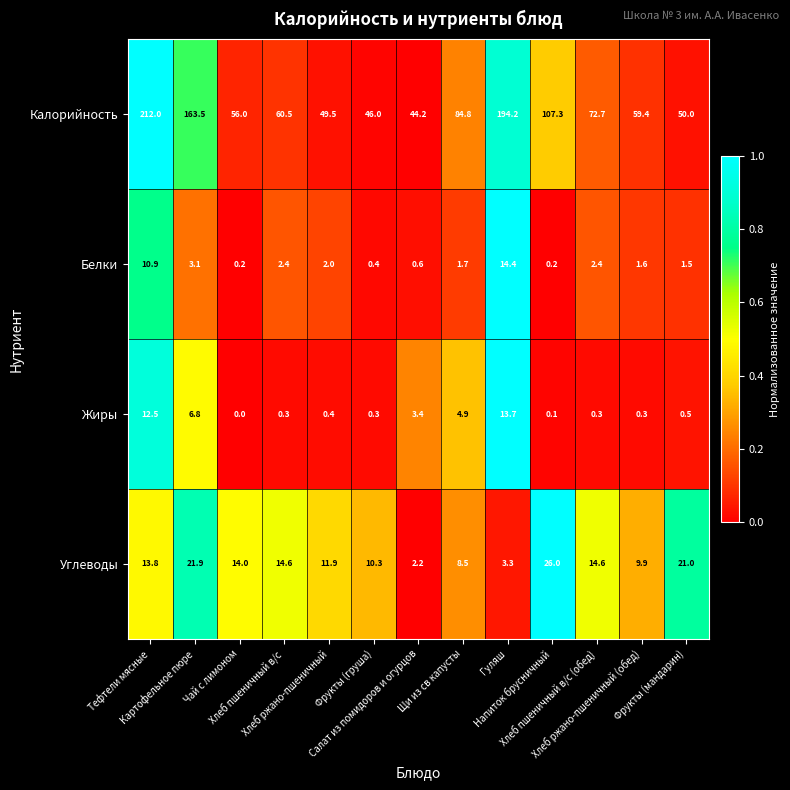

Which series has the largest range (max minus min)?

Калорийность